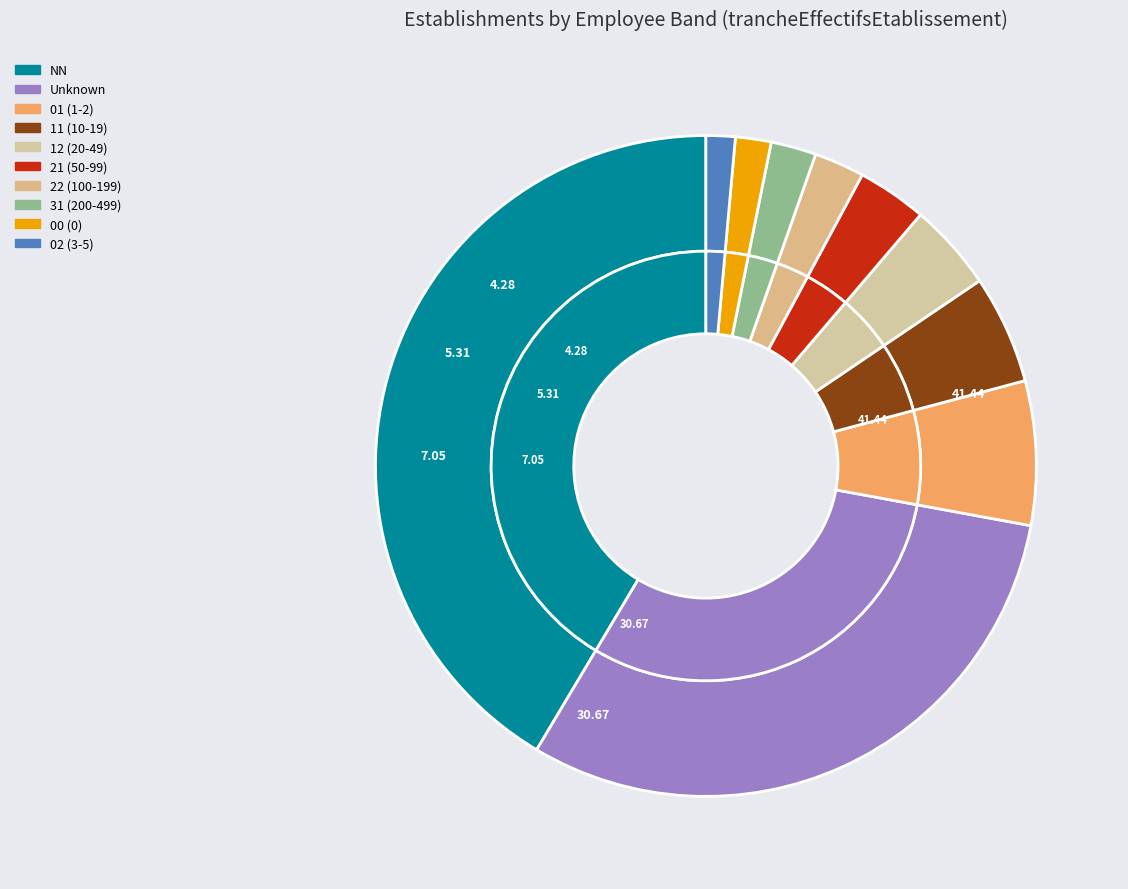

What portion of the pie excludes 22?

97.5%